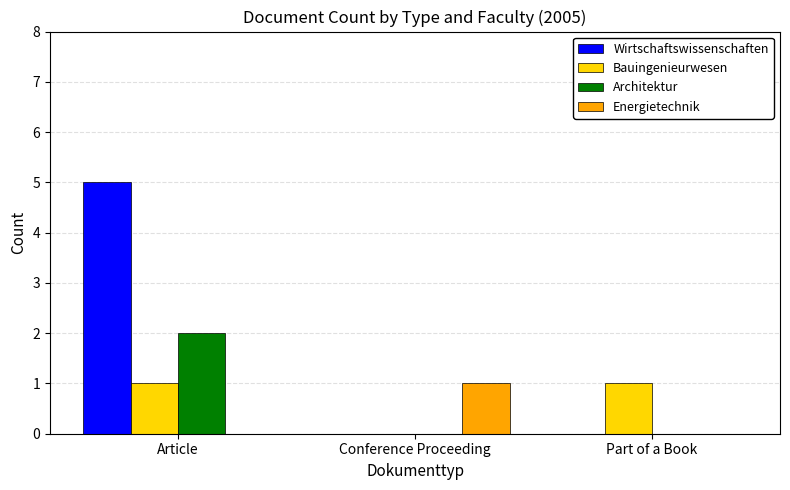

Is it true that Bauingenieurwesen equals 2 at Article?

False